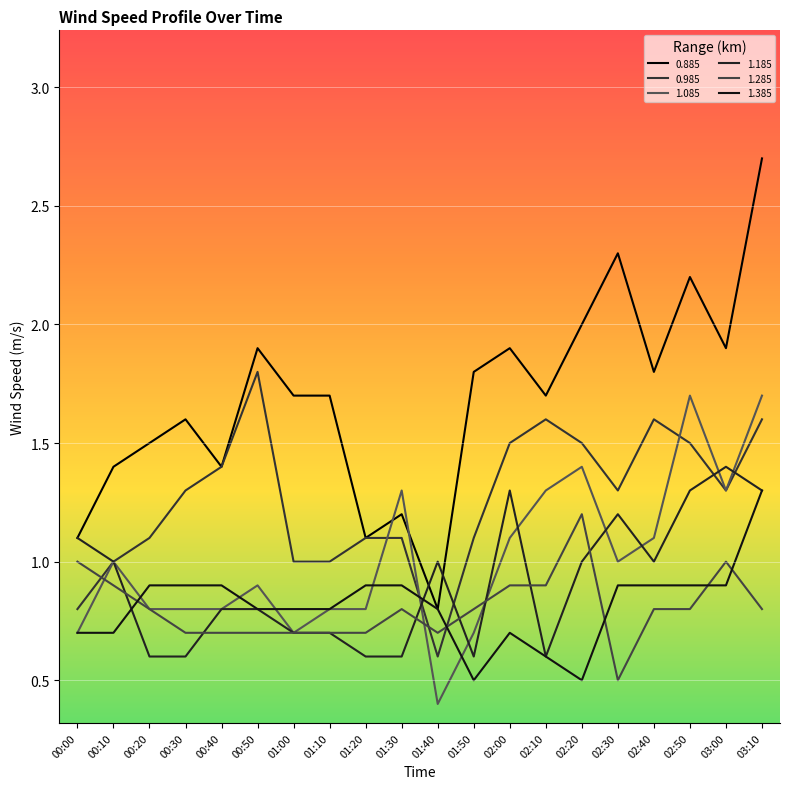

Is it true that 0.885 equals 1.7 at 01:00?

True